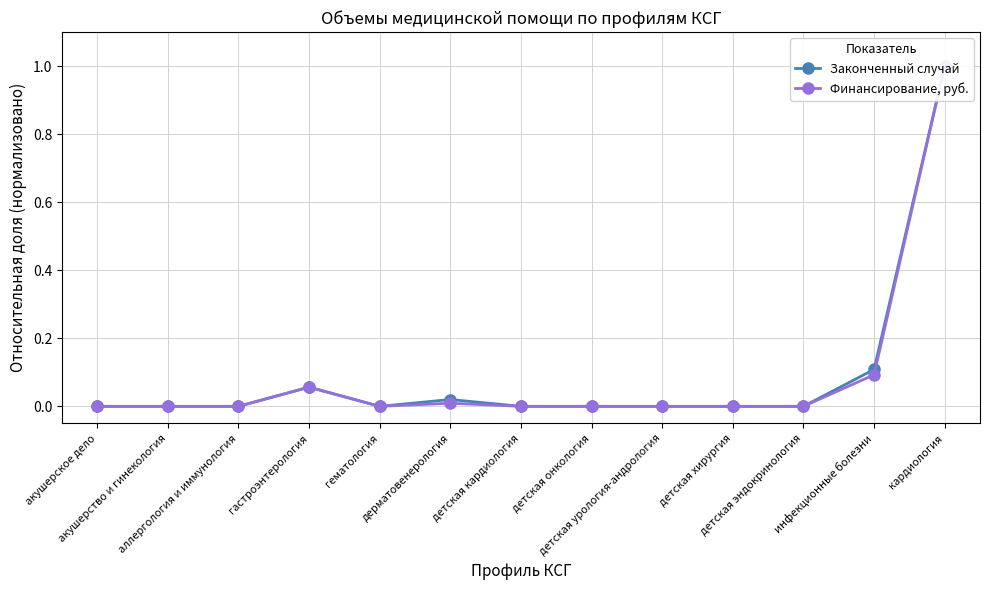

Which series has the widest spread of values?

Законченный случай